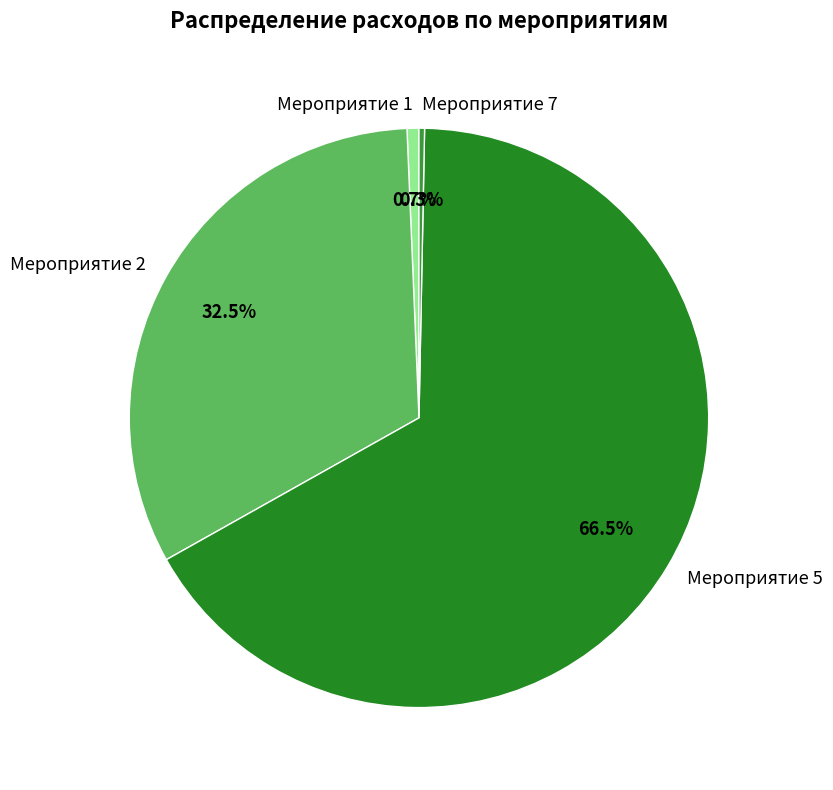

What is the largest slice in the pie chart?

Мероприятие 5